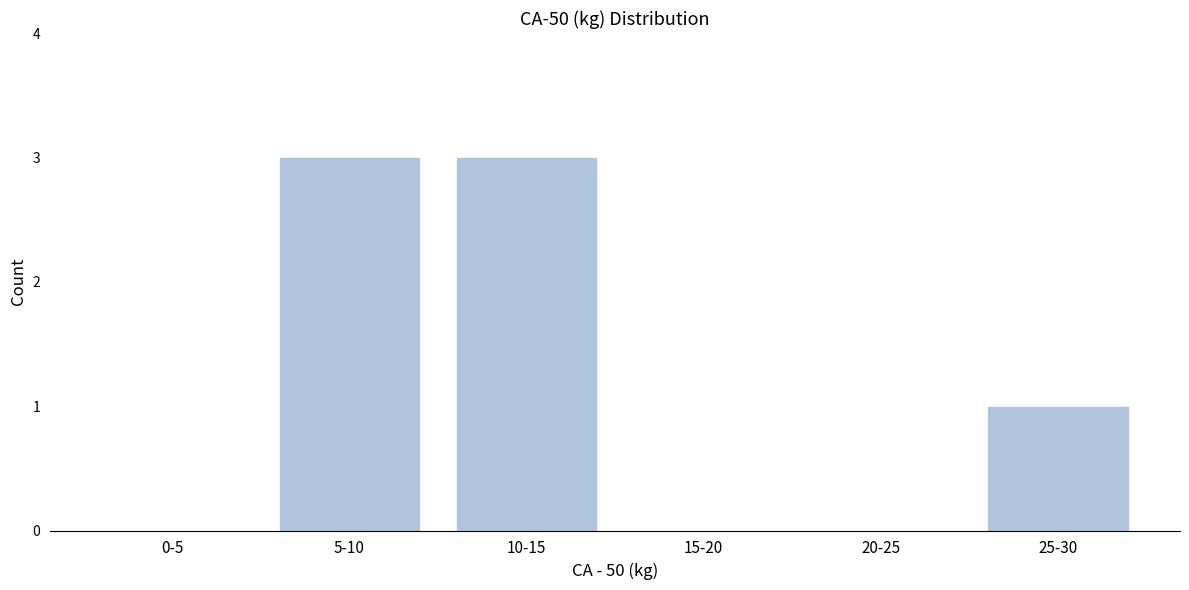

Reading left to right, what are all the values shown in this chart?

0-5=0	5-10=3	10-15=3	15-20=0	20-25=0	25-30=1